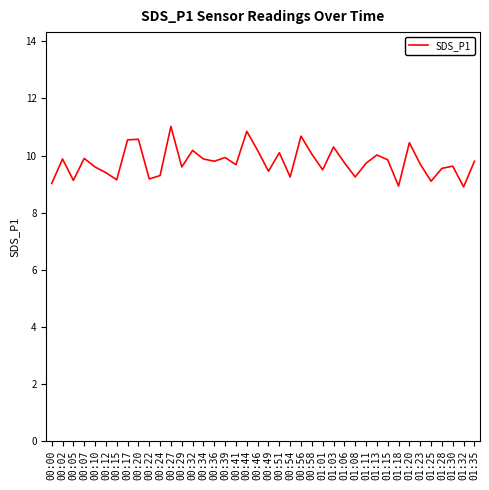

Approximately how many times larger is the value at 00:27 compared to 00:20?

1.0